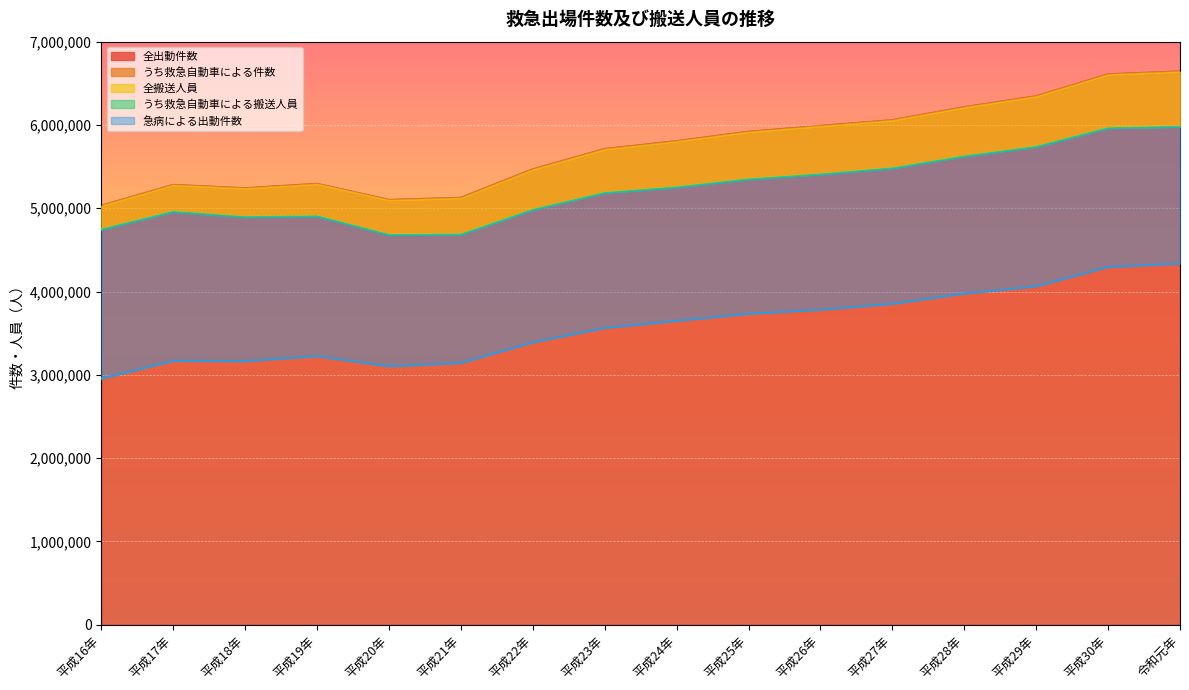

Is it true that うち救急自動車による搬送人員 equals 4892593 at 平成18年?

True